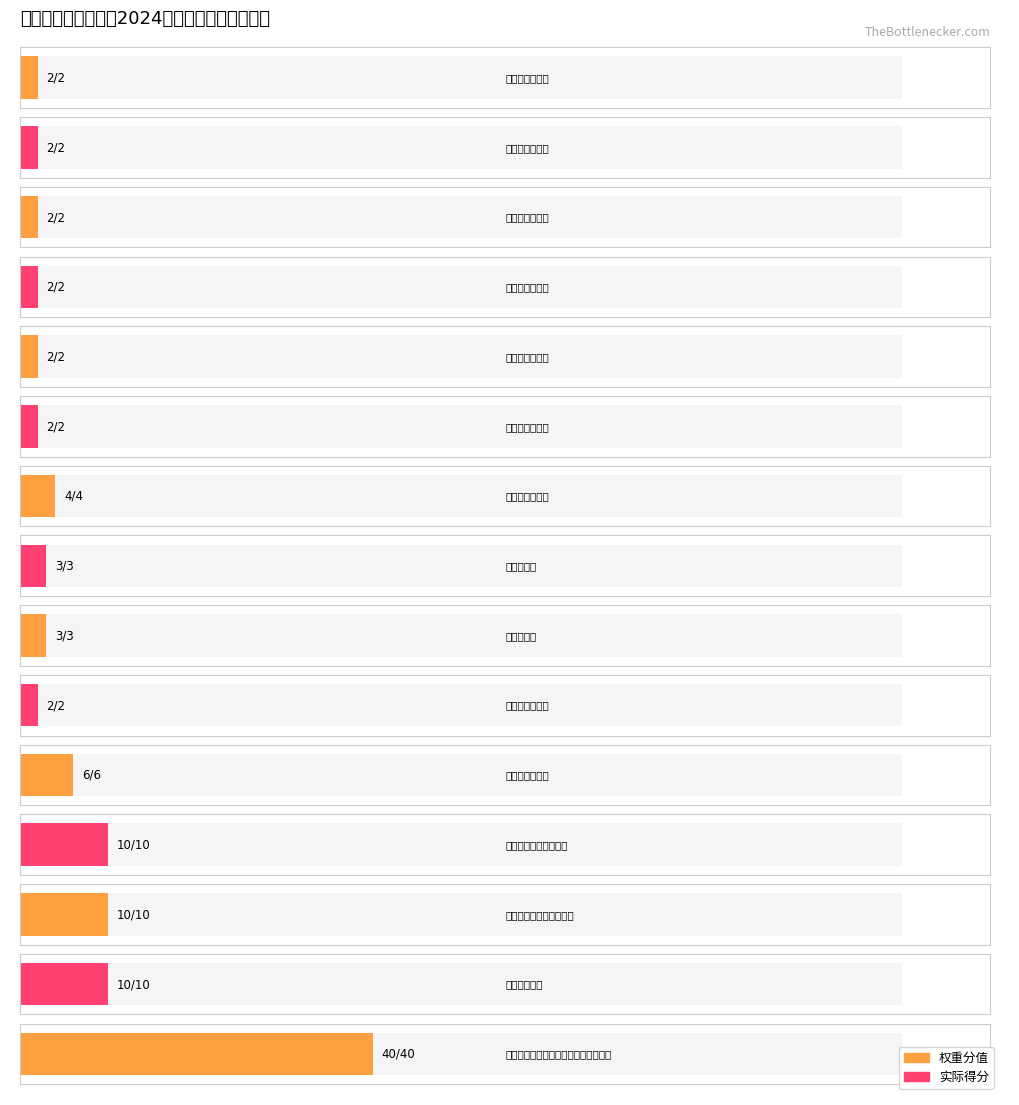

True or false: 得分 has a value of 3 at 预算执行率.

True